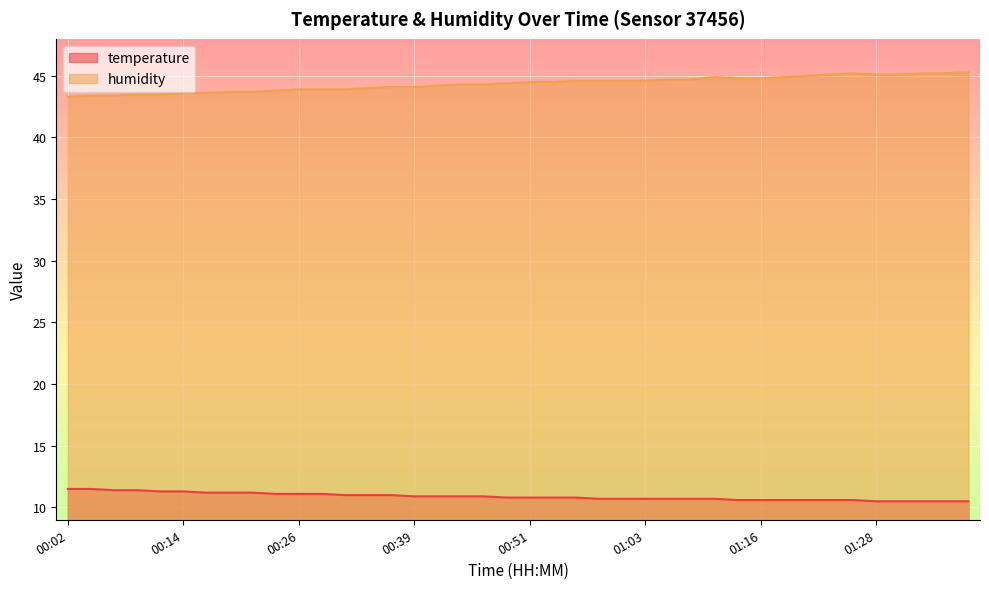

What is the label of the 11th point from the left?

00:26